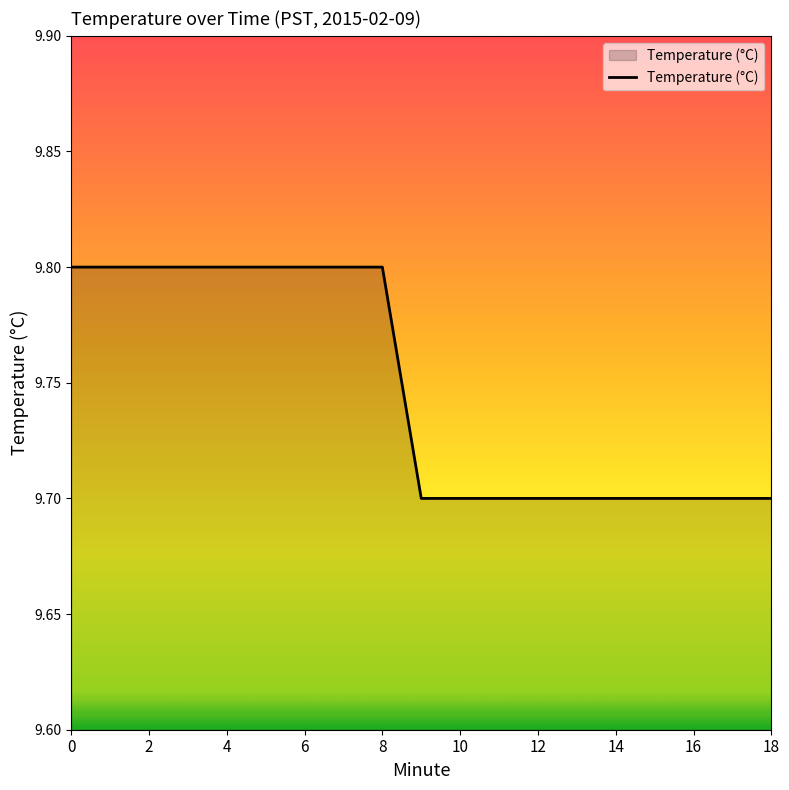

What is the greatest value displayed?

9.8